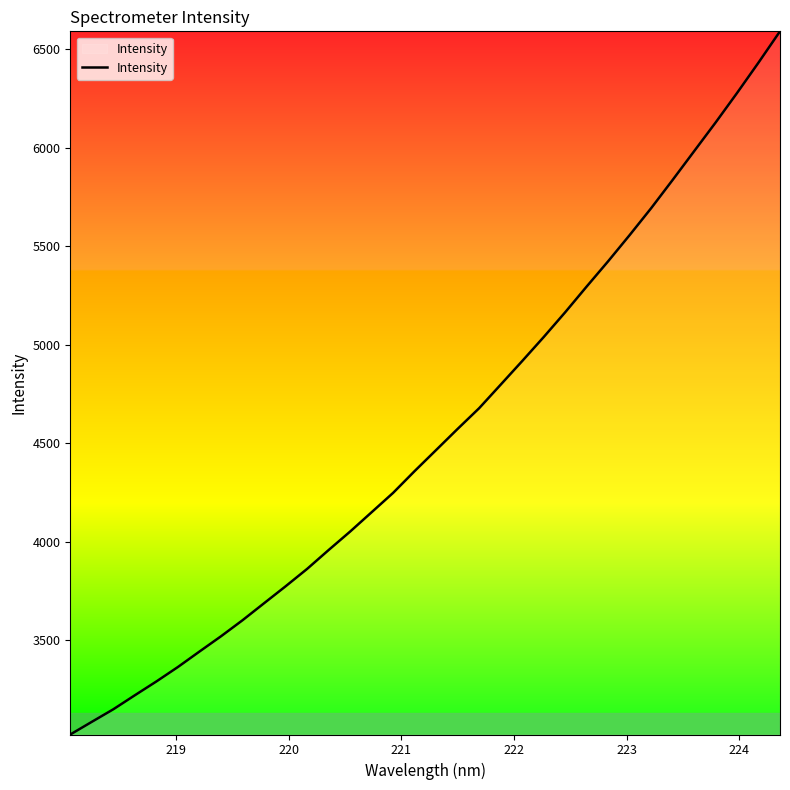

What is the difference between the maximum and minimum values?

3570.2